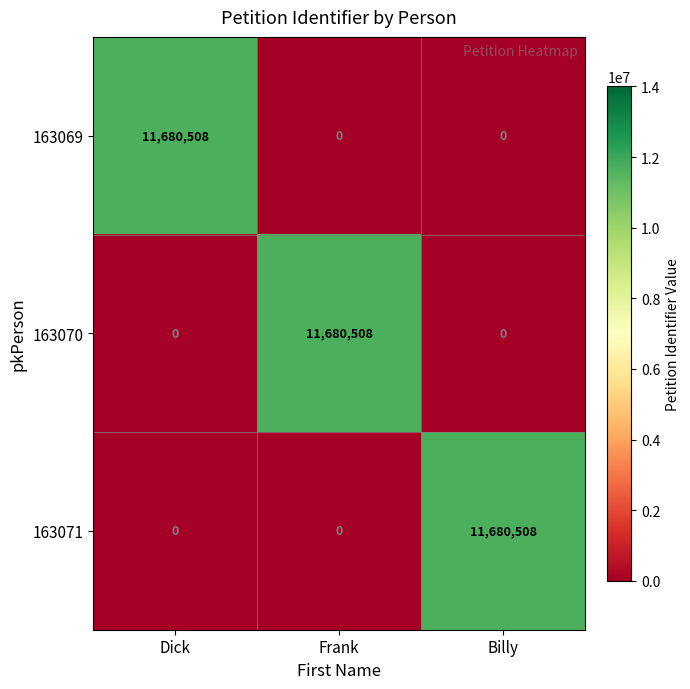

The 163071 series shows 0 at Dick. True or false?

True